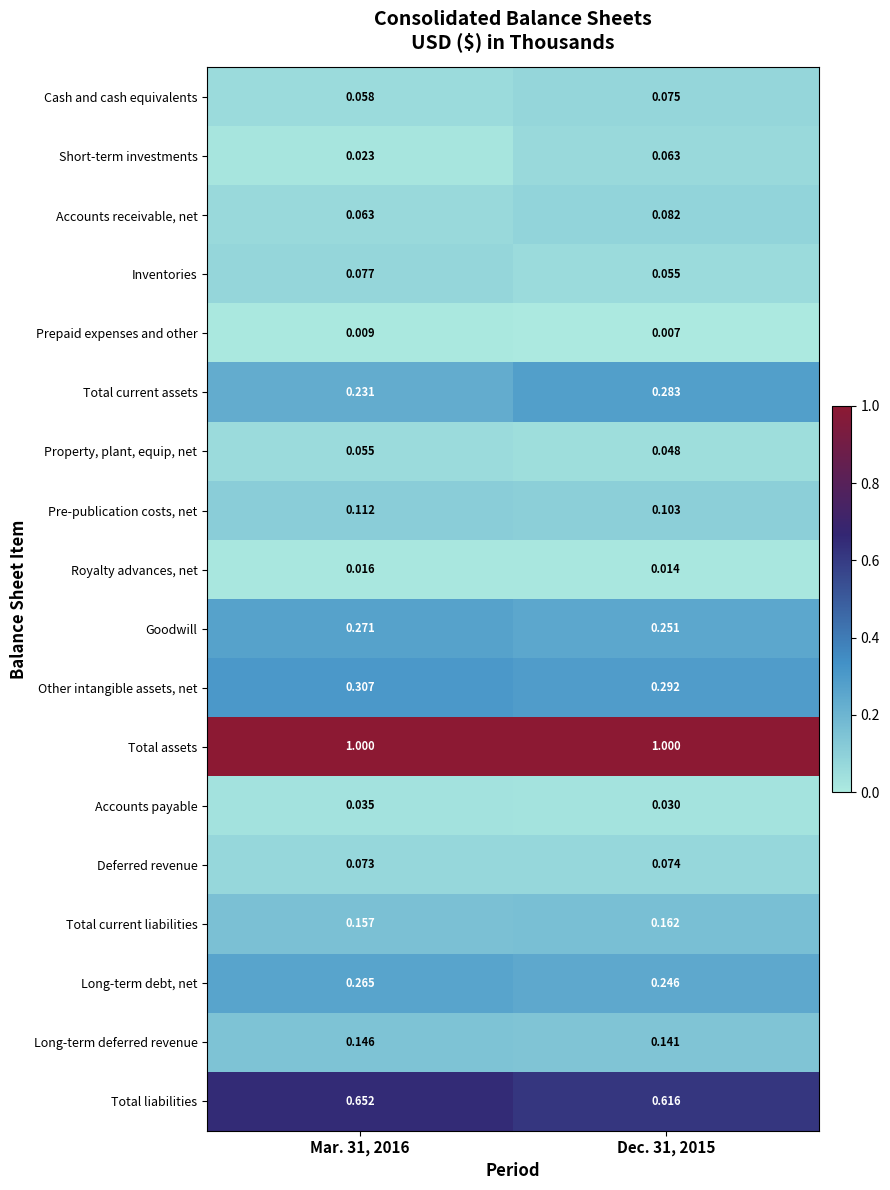

Which series has the widest spread of values?

Total current assets